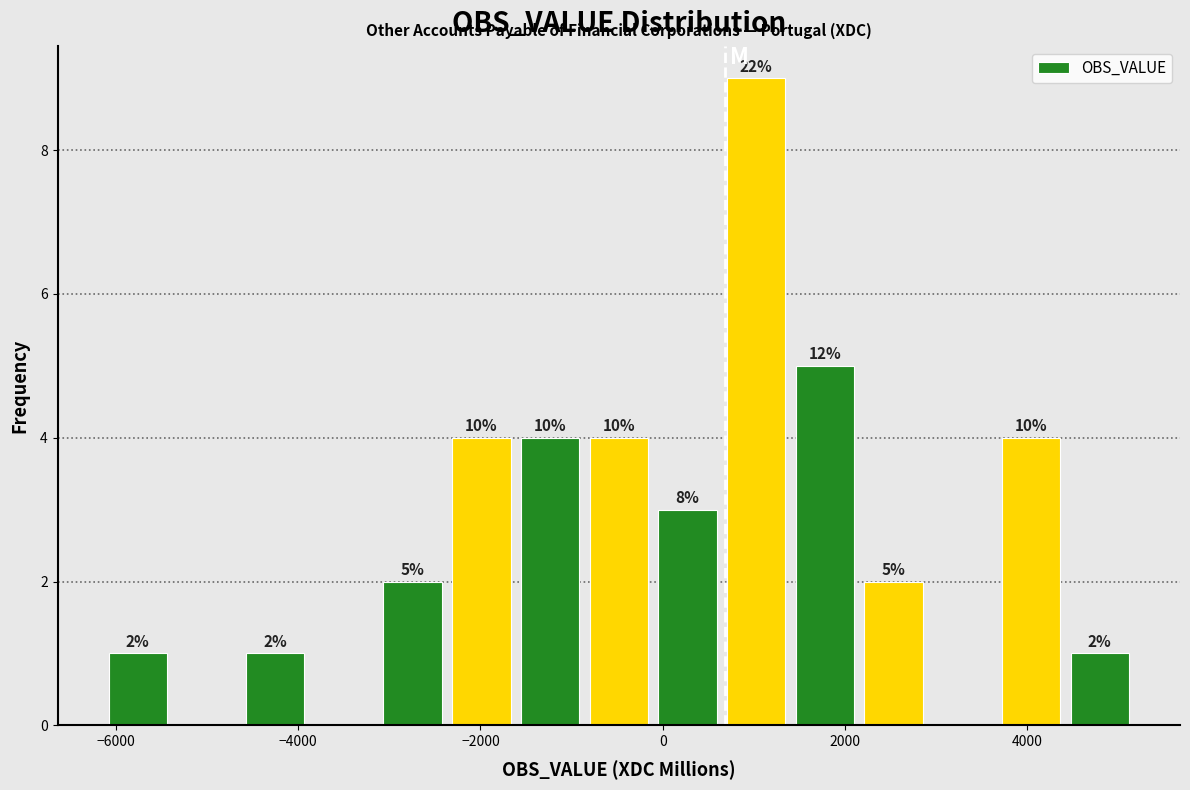

Read against the x-axis, roughly where is the centre of the tallest bar?

1000